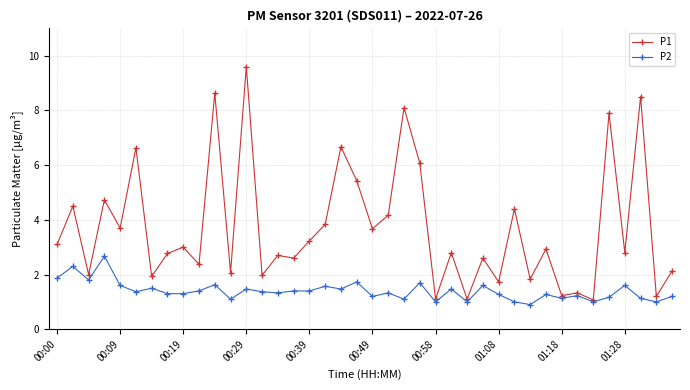

At how many categories does at least one series exceed 4?

13